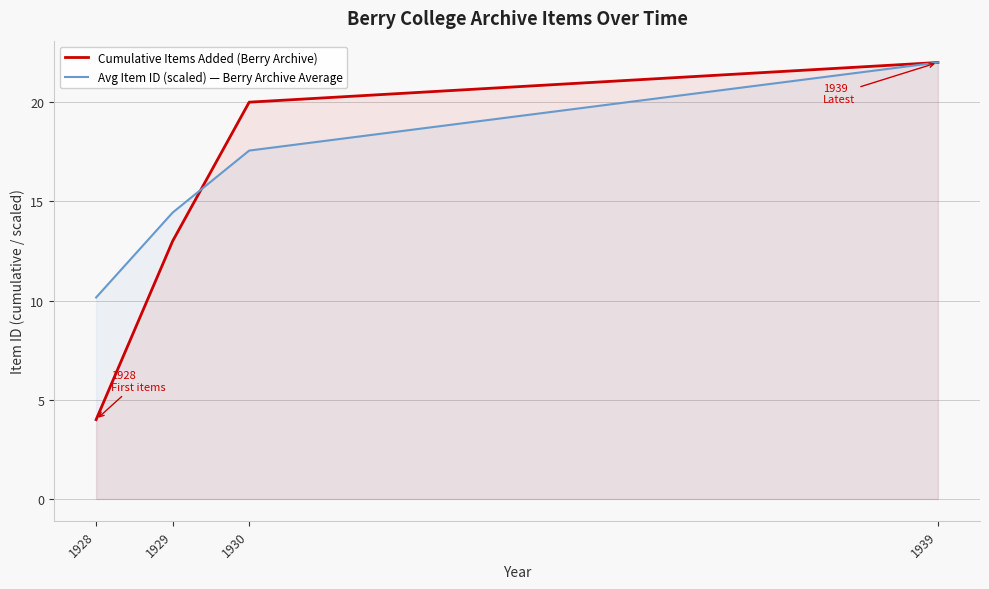

Reading left to right, transcribe all the data shown in this chart.

Cumulative Items Added (Berry Archive): 4.0	13.0	20.0	22.0
Avg Item ID (scaled) — Berry Archive Average: 10.2	14.4	17.6	22.0